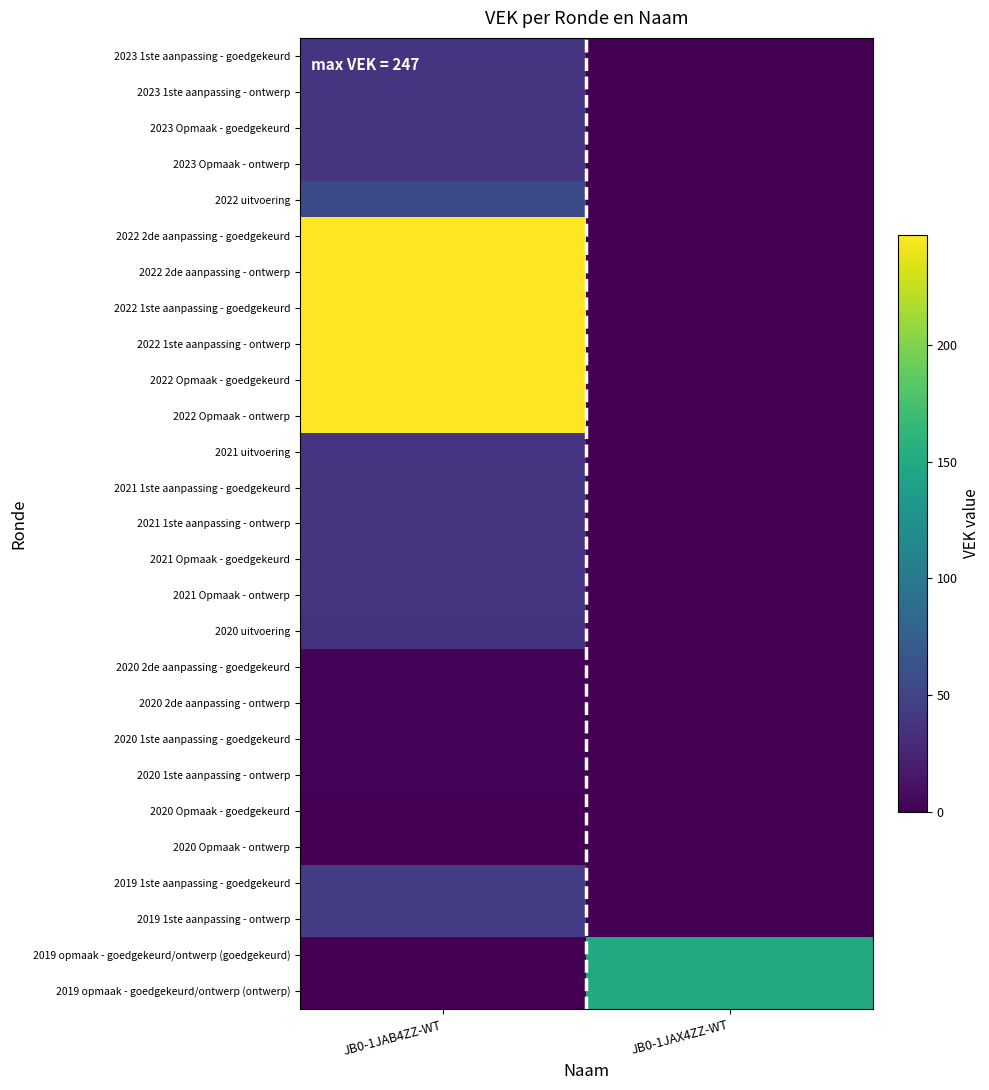

Reading left to right, extract all data points from this chart.

2023 1ste aanpassing - goedgekeurd: JB0-1JAB4ZZ-WT=38	JB0-1JAX4ZZ-WT=0
2023 1ste aanpassing - ontwerp: JB0-1JAB4ZZ-WT=38	JB0-1JAX4ZZ-WT=0
2023 Opmaak - goedgekeurd: JB0-1JAB4ZZ-WT=38	JB0-1JAX4ZZ-WT=0
2023 Opmaak - ontwerp: JB0-1JAB4ZZ-WT=38	JB0-1JAX4ZZ-WT=0
2022 uitvoering: JB0-1JAB4ZZ-WT=55	JB0-1JAX4ZZ-WT=0
2022 2de aanpassing - goedgekeurd: JB0-1JAB4ZZ-WT=247	JB0-1JAX4ZZ-WT=0
2022 2de aanpassing - ontwerp: JB0-1JAB4ZZ-WT=247	JB0-1JAX4ZZ-WT=0
2022 1ste aanpassing - goedgekeurd: JB0-1JAB4ZZ-WT=247	JB0-1JAX4ZZ-WT=0
2022 1ste aanpassing - ontwerp: JB0-1JAB4ZZ-WT=247	JB0-1JAX4ZZ-WT=0
2022 Opmaak - goedgekeurd: JB0-1JAB4ZZ-WT=247	JB0-1JAX4ZZ-WT=0
2022 Opmaak - ontwerp: JB0-1JAB4ZZ-WT=247	JB0-1JAX4ZZ-WT=0
2021 uitvoering: JB0-1JAB4ZZ-WT=37	JB0-1JAX4ZZ-WT=0
2021 1ste aanpassing - goedgekeurd: JB0-1JAB4ZZ-WT=38	JB0-1JAX4ZZ-WT=0
2021 1ste aanpassing - ontwerp: JB0-1JAB4ZZ-WT=38	JB0-1JAX4ZZ-WT=0
2021 Opmaak - goedgekeurd: JB0-1JAB4ZZ-WT=38	JB0-1JAX4ZZ-WT=0
2021 Opmaak - ontwerp: JB0-1JAB4ZZ-WT=38	JB0-1JAX4ZZ-WT=0
2020 uitvoering: JB0-1JAB4ZZ-WT=36	JB0-1JAX4ZZ-WT=0
2020 2de aanpassing - goedgekeurd: JB0-1JAB4ZZ-WT=2	JB0-1JAX4ZZ-WT=0
2020 2de aanpassing - ontwerp: JB0-1JAB4ZZ-WT=2	JB0-1JAX4ZZ-WT=0
2020 1ste aanpassing - goedgekeurd: JB0-1JAB4ZZ-WT=2	JB0-1JAX4ZZ-WT=0
2020 1ste aanpassing - ontwerp: JB0-1JAB4ZZ-WT=2	JB0-1JAX4ZZ-WT=0
2020 Opmaak - goedgekeurd: JB0-1JAB4ZZ-WT=0	JB0-1JAX4ZZ-WT=0
2020 Opmaak - ontwerp: JB0-1JAB4ZZ-WT=0	JB0-1JAX4ZZ-WT=0
2019 1ste aanpassing - goedgekeurd: JB0-1JAB4ZZ-WT=43	JB0-1JAX4ZZ-WT=0
2019 1ste aanpassing - ontwerp: JB0-1JAB4ZZ-WT=43	JB0-1JAX4ZZ-WT=0
2019 opmaak - goedgekeurd/ontwerp (goedgekeurd): JB0-1JAB4ZZ-WT=0	JB0-1JAX4ZZ-WT=150
2019 opmaak - goedgekeurd/ontwerp (ontwerp): JB0-1JAB4ZZ-WT=0	JB0-1JAX4ZZ-WT=150